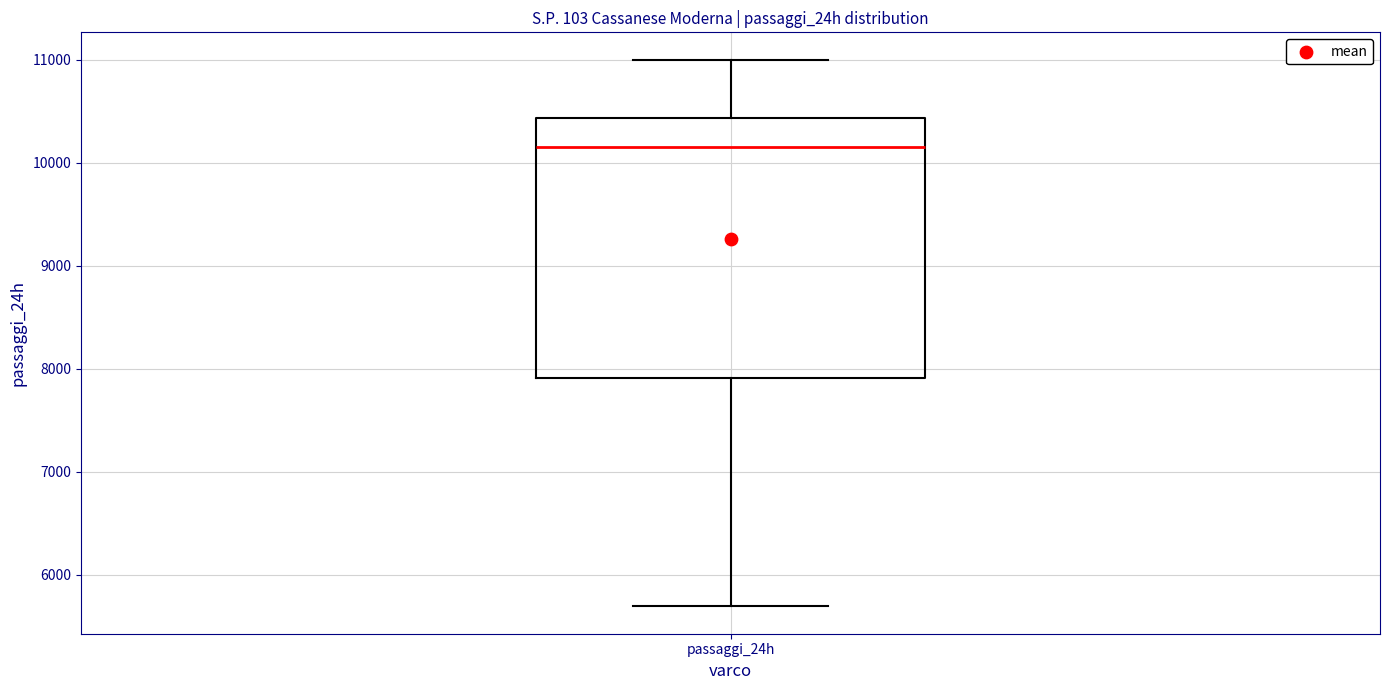

Transcribe this box plot: give where the median line is, the range the box spans, and where the two whiskers end, as read against the y-axis. The values are not printed on the chart, so give them approximately, as read against the axis.

median 10100, box 7900 to 10400, whiskers 5700 to 11000